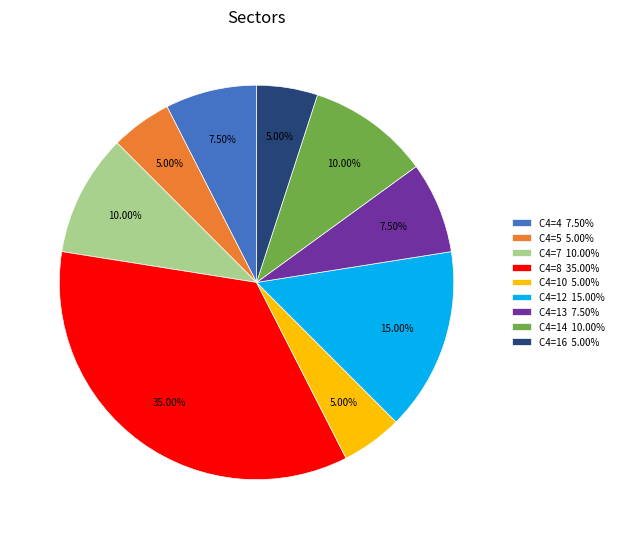

Is the sum of C4=4 7.50% and C4=16 5.00% greater than half?

No